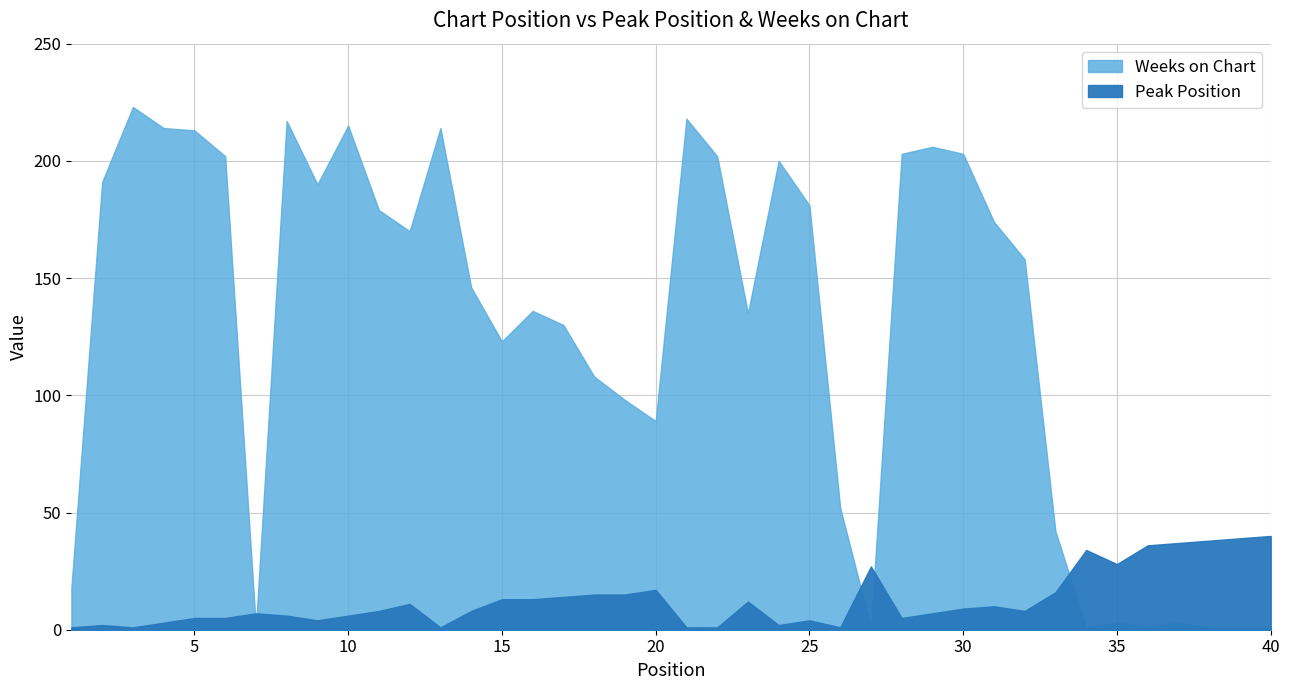

Reading left to right, transcribe all the data shown in this chart.

Peak Position: 1=1	2=2	3=1	4=3	5=5	6=5	7=7	8=6	9=4	10=6	11=8	12=11	13=1	14=8	15=13	16=13	17=14	18=15	19=15	20=17	21=1	22=1	23=12	24=2	25=4	26=1	27=27	28=5	29=7	30=9	31=10	32=8	33=16	34=34	35=28	36=36	37=37	38=38	39=39	40=40
Weeks on Chart: 1=18	2=191	3=223	4=214	5=213	6=202	7=1	8=217	9=190	10=215	11=179	12=170	13=214	14=146	15=123	16=136	17=130	18=108	19=98	20=89	21=218	22=202	23=135	24=200	25=181	26=52	27=1	28=203	29=206	30=203	31=174	32=158	33=42	34=1	35=3	36=1	37=3	38=1	39=1	40=1